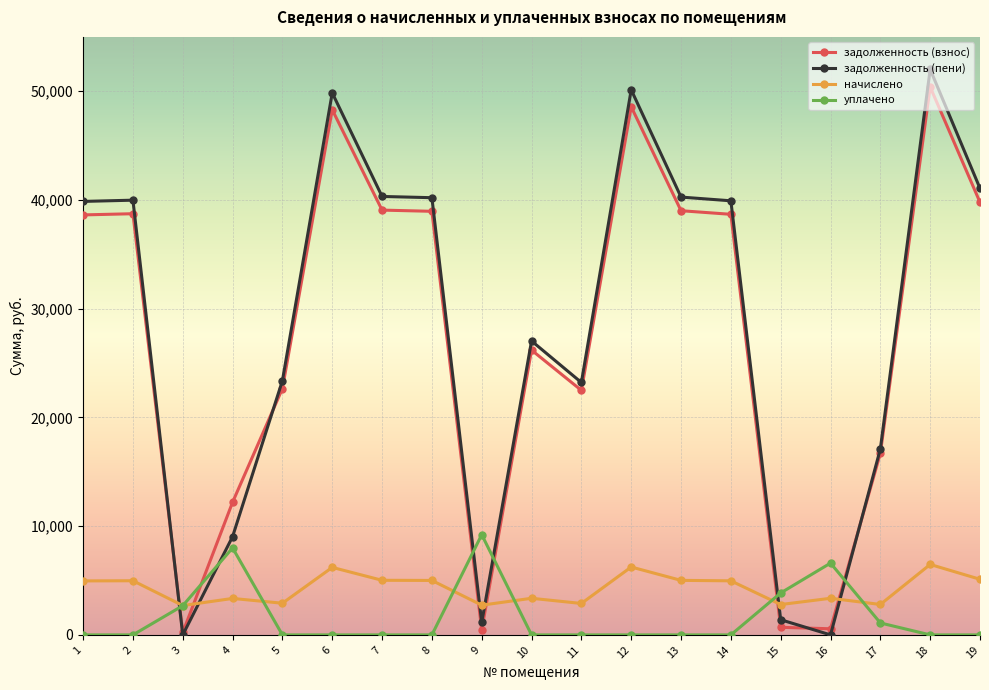

Which series ends up on top after the final intersection of начислено and задолженность (пени)?

задолженность (пени)